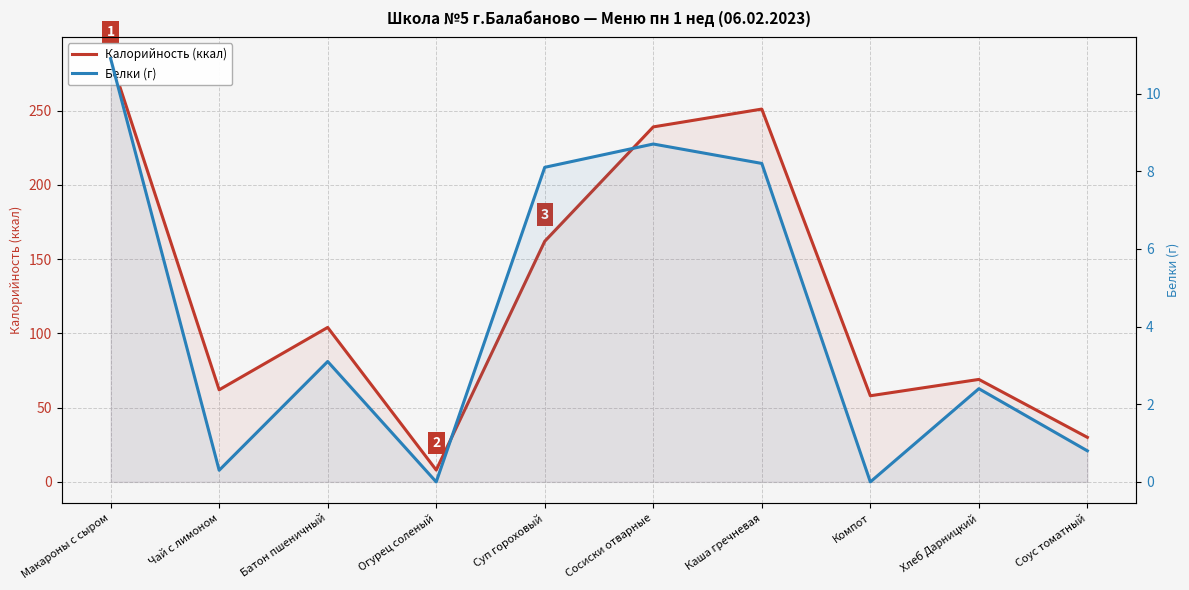

Rank the series by their maximum value, from lowest to highest.

Белки (г), Калорийность (ккал)